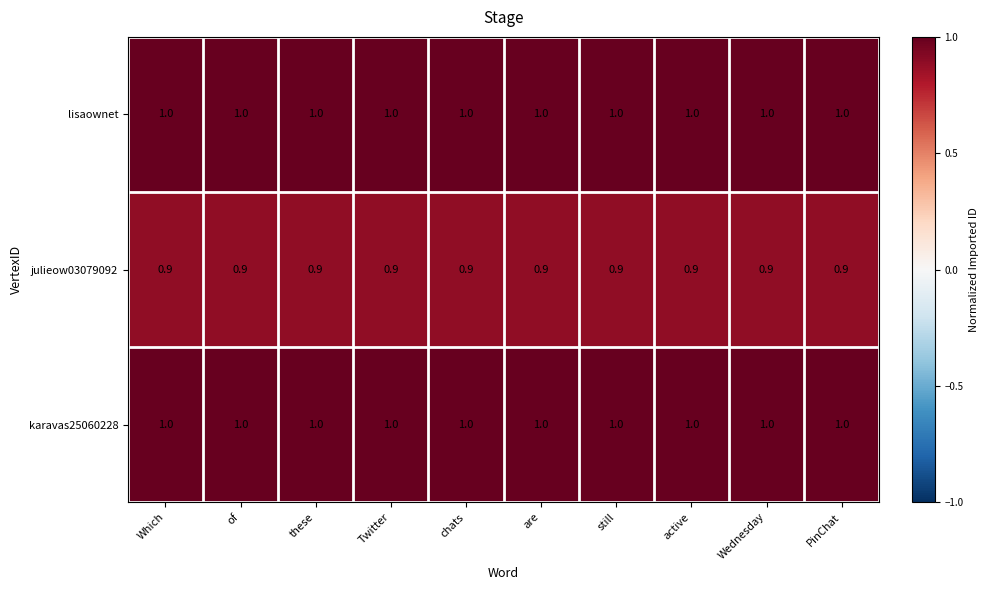

What is the minimum value shown in the chart?

0.9